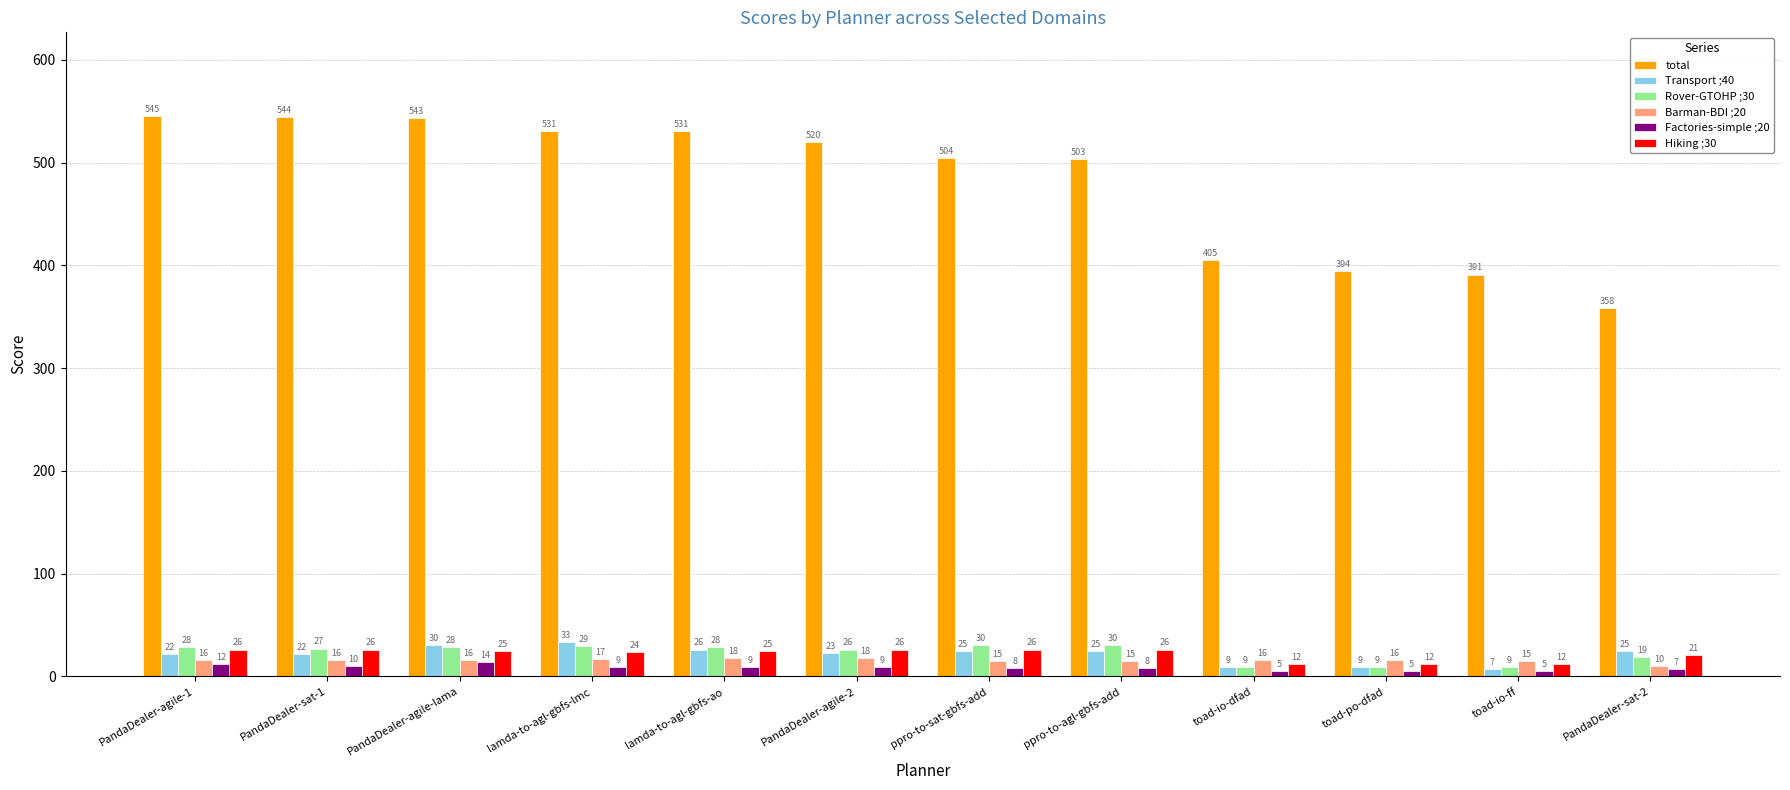

Which series has the widest spread of values?

total